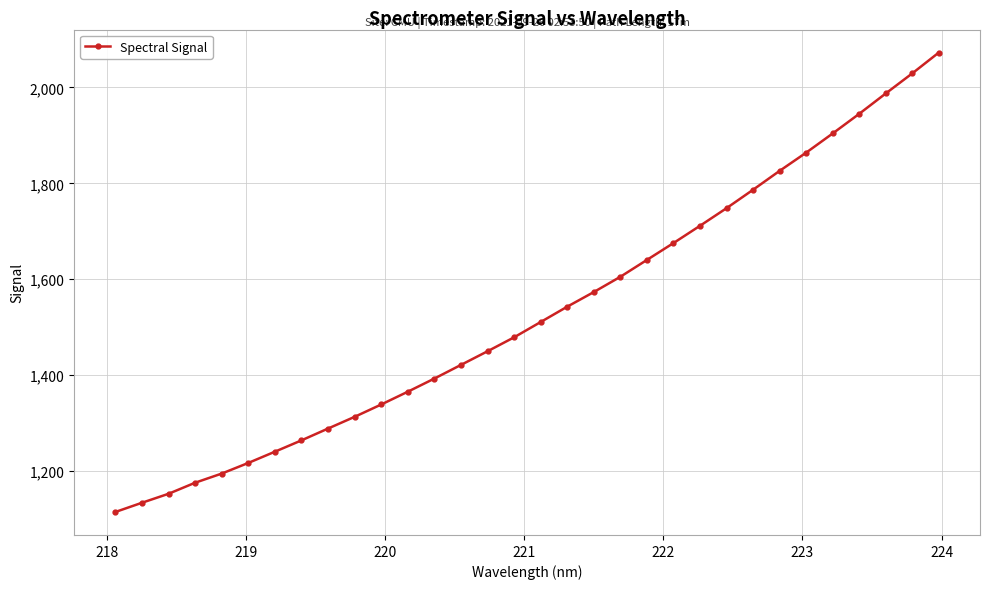

True or false: the data has more than 0 interior local peaks.

False